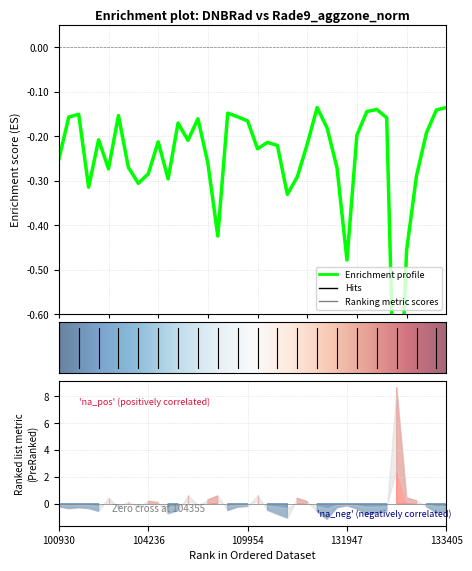

What position from the right is 5?

35